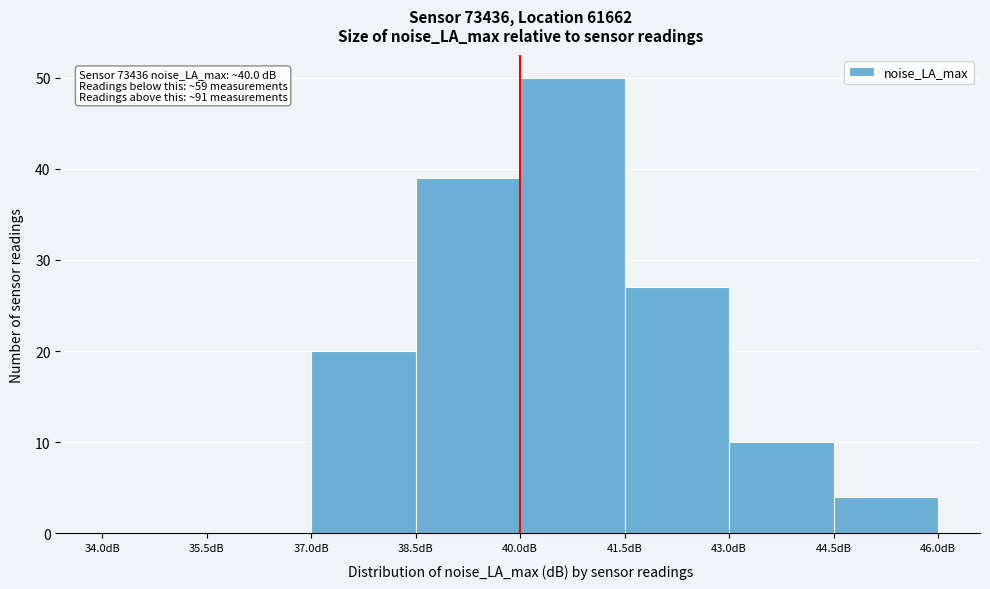

Which range on the x-axis has the tallest bar?

40.0 to 41.5